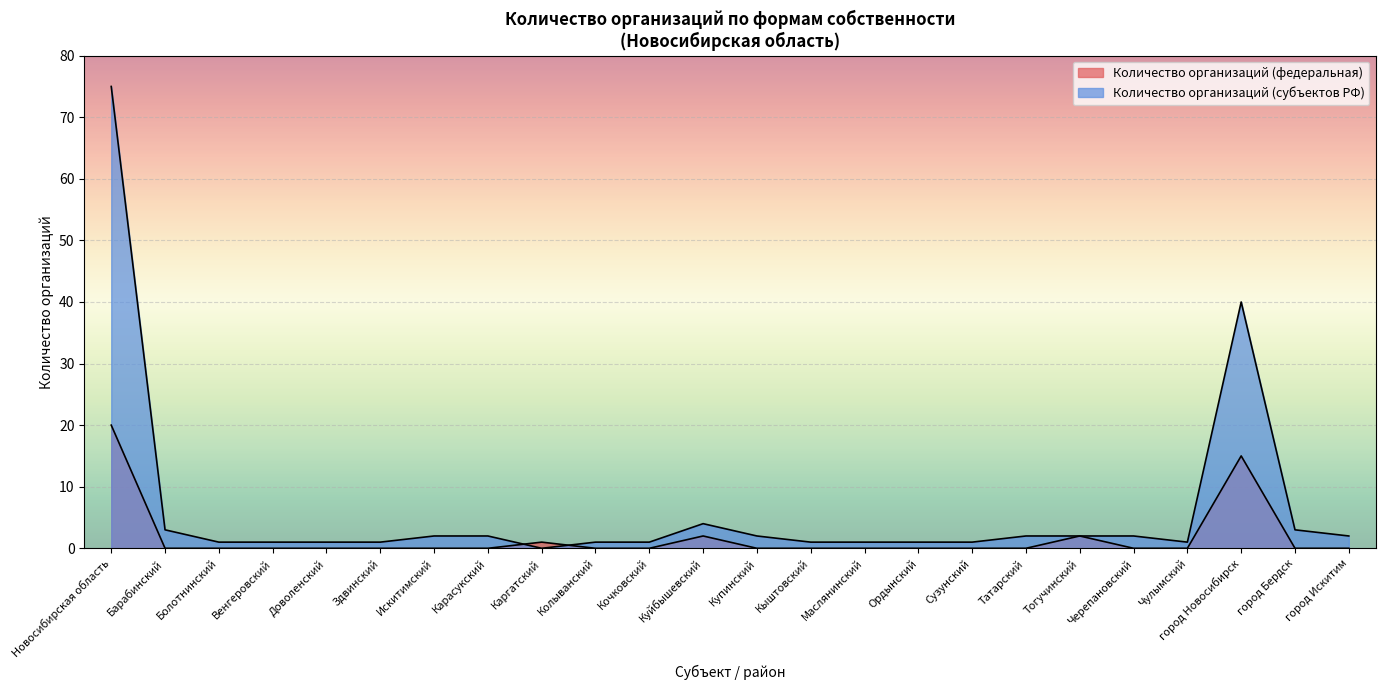

Rank the series by their average value, from lowest to highest.

Количество организаций (федеральная), Количество организаций (субъектов РФ)